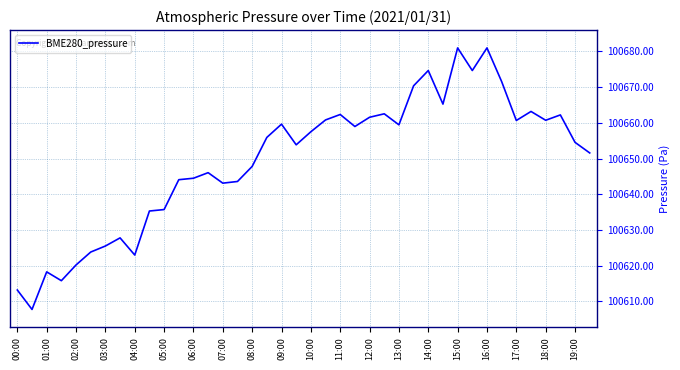

What is the difference between the maximum and minimum values?

73.3